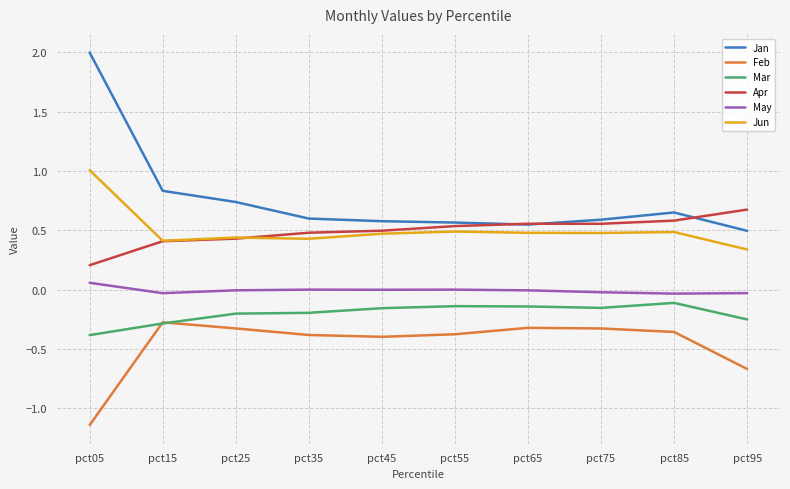

In Mar, how many points are higher than both neighbors (excluding endpoints)?

2